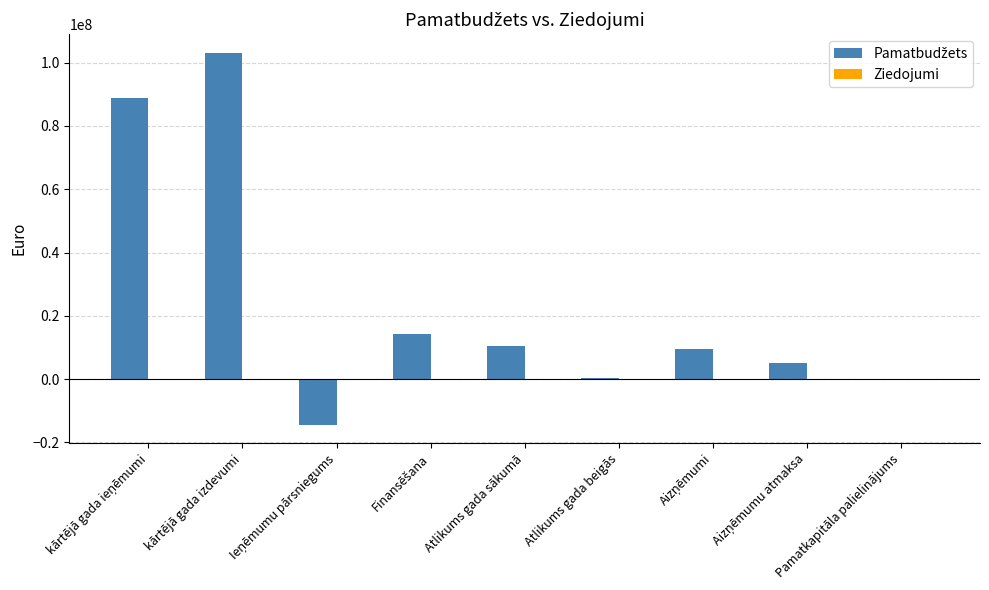

At which category does the chart reach its peak across all series?

kārtējā gada izdevumi